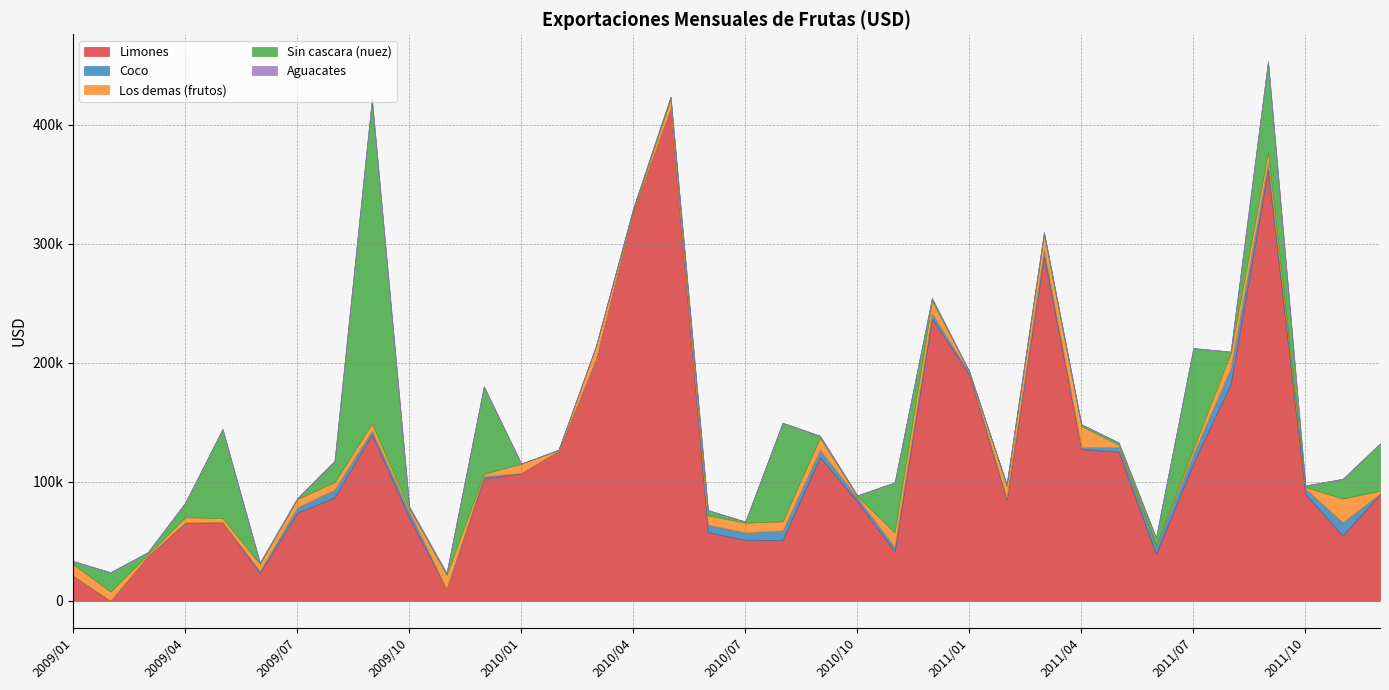

How many positive values does the Sin cascara (nuez) series have?

34